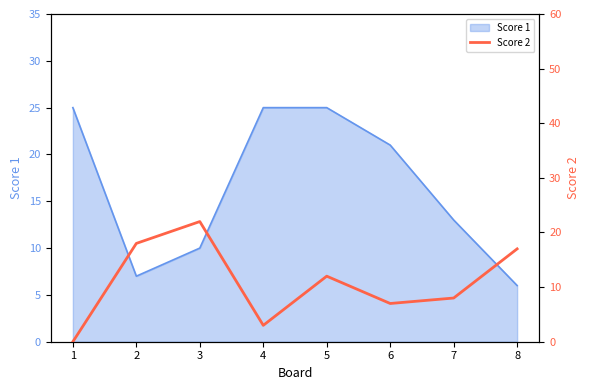

The Score 1 series shows 3 at 7. True or false?

False